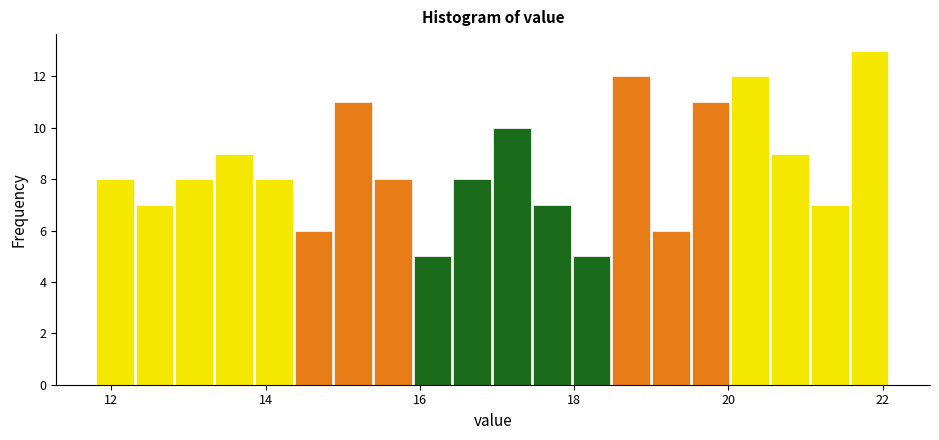

Read against the x-axis, roughly where is the centre of the tallest bar?

21.8